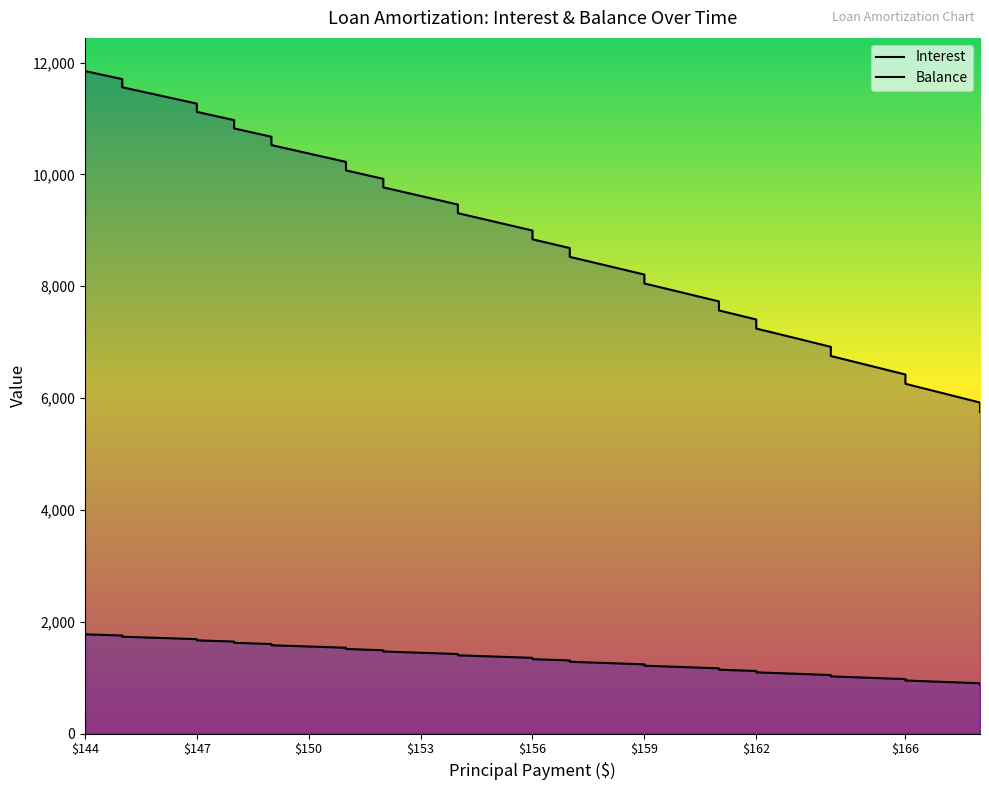

True or false: Balance has a value of 4356.9 at Jun 2025.

False